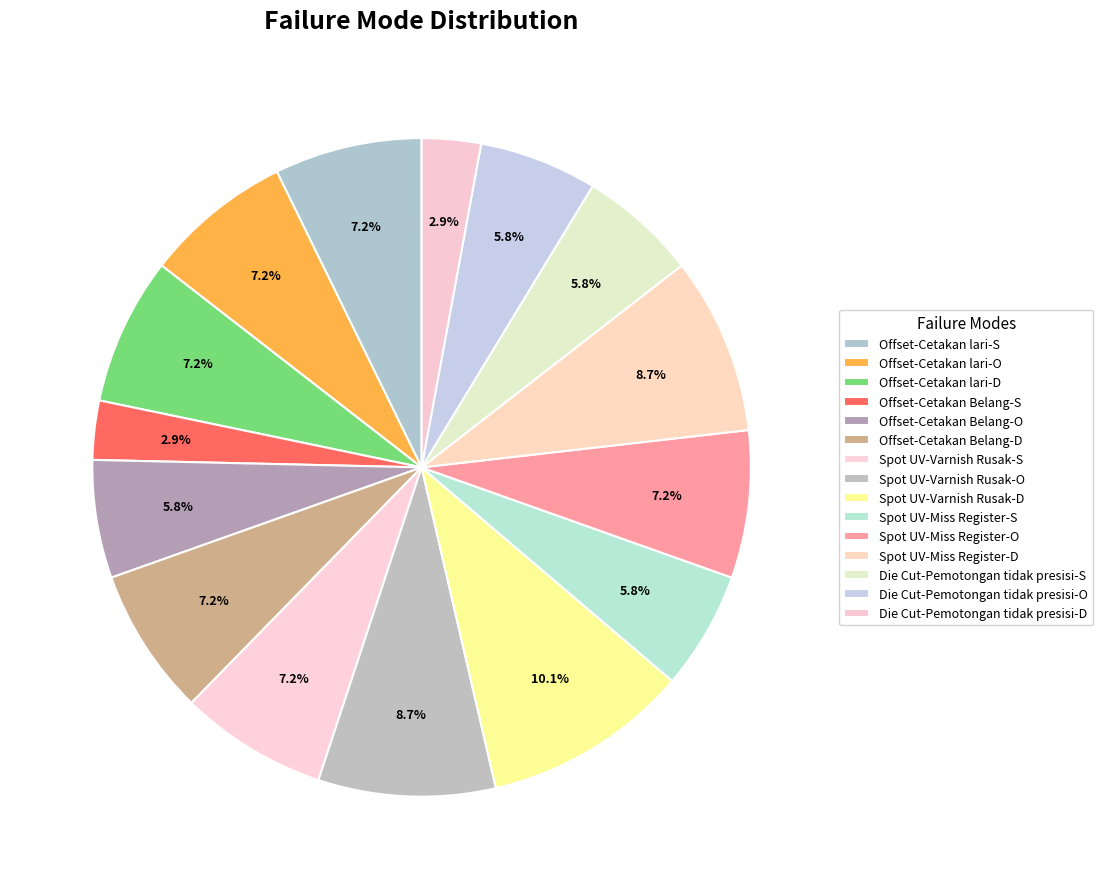

Is there a majority slice in this chart?

No